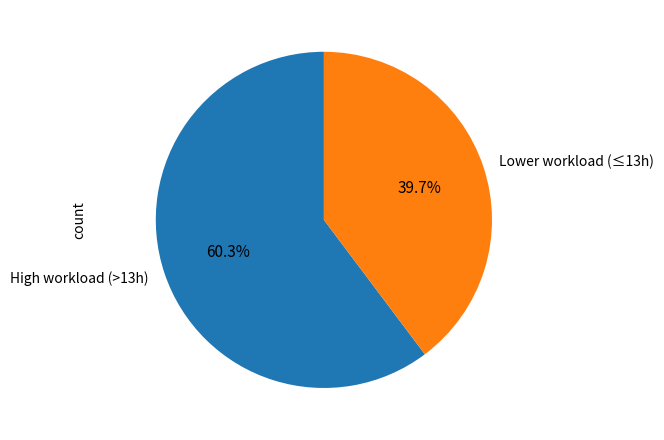

Which has a higher value, High workload (>13h) or Lower workload (≤13h)?

High workload (>13h)